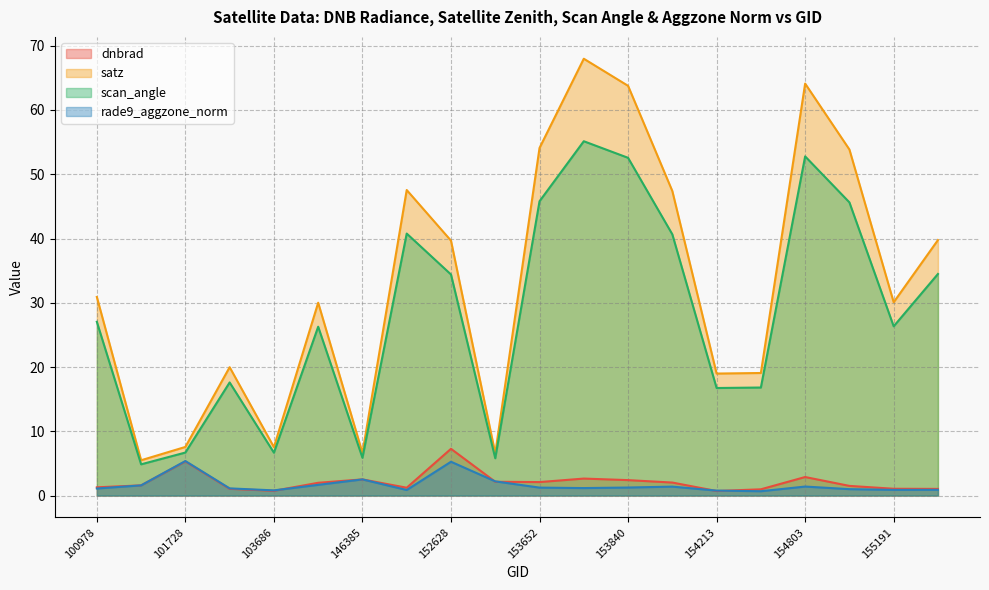

Reading left to right, list all the values displayed in this chart.

dnbrad: 100978=1.3	101102=1.6	101728=5.3	102352=1.0	103686=0.7	146194=2.0	146385=2.5	148741=1.2	152628=7.3	153371=2.1	153652=2.1	153830=2.6	153840=2.4	154022=2.0	154213=0.7	154406=1.0	154803=2.9	155011=1.5	155191=1.1	155557=1.0
satz: 100978=30.9	101102=5.5	101728=7.6	102352=20.0	103686=7.5	146194=30.0	146385=6.6	148741=47.5	152628=39.7	153371=6.6	153652=54.1	153830=68.0	153840=63.8	154022=47.4	154213=19.0	154406=19.1	154803=64.1	155011=53.8	155191=30.1	155557=39.8
scan_angle: 100978=27.0	101102=4.9	101728=6.7	102352=17.6	103686=6.7	146194=26.3	146385=5.9	148741=40.8	152628=34.4	153371=5.8	153652=45.8	153830=55.1	153840=52.6	154022=40.6	154213=16.7	154406=16.8	154803=52.8	155011=45.6	155191=26.3	155557=34.5
rade9_aggzone_norm: 100978=1.1	101102=1.6	101728=5.4	102352=1.1	103686=0.8	146194=1.7	146385=2.5	148741=0.9	152628=5.3	153371=2.2	153652=1.2	153830=1.2	153840=1.2	154022=1.4	154213=0.8	154406=0.7	154803=1.4	155011=1.0	155191=0.9	155557=0.9